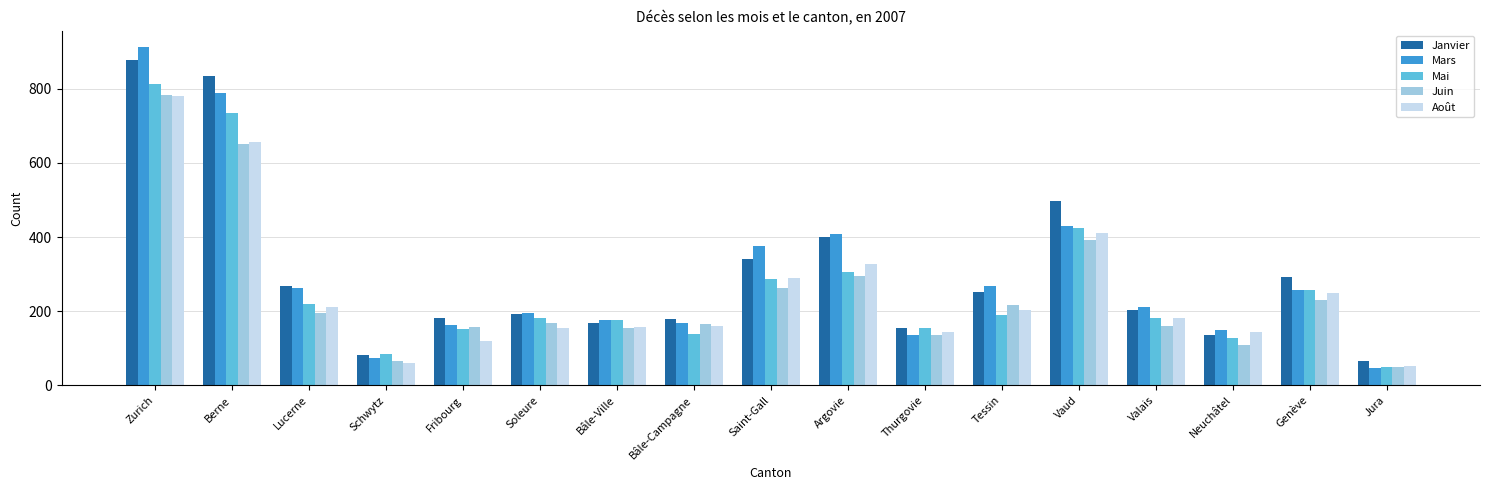

How many bars are there in each group?

5